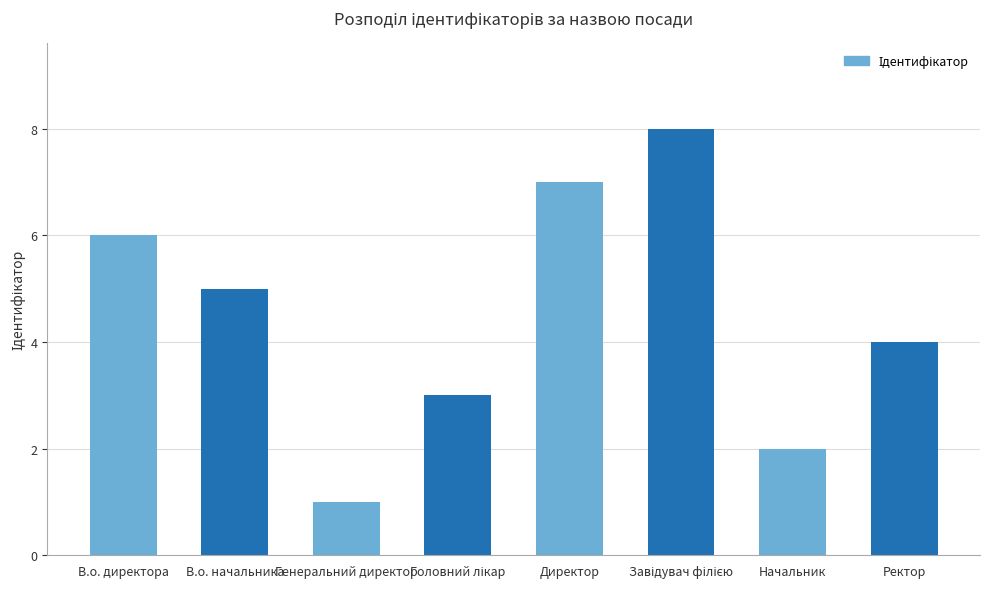

Count the number of categories in the chart.

8